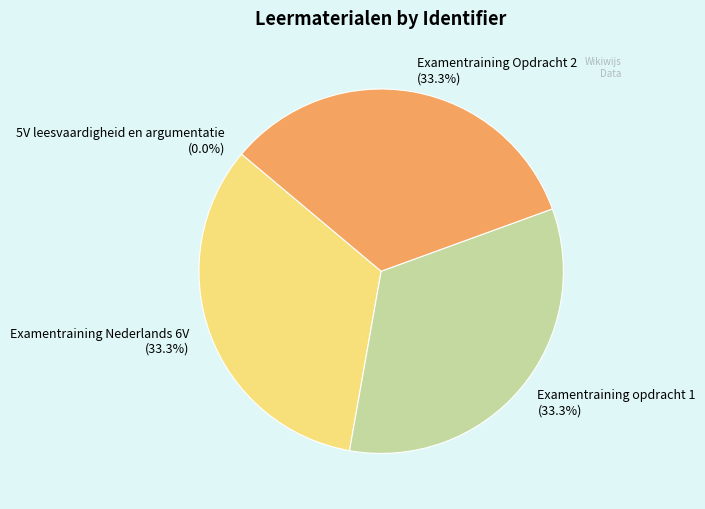

Is there a majority slice in this chart?

No